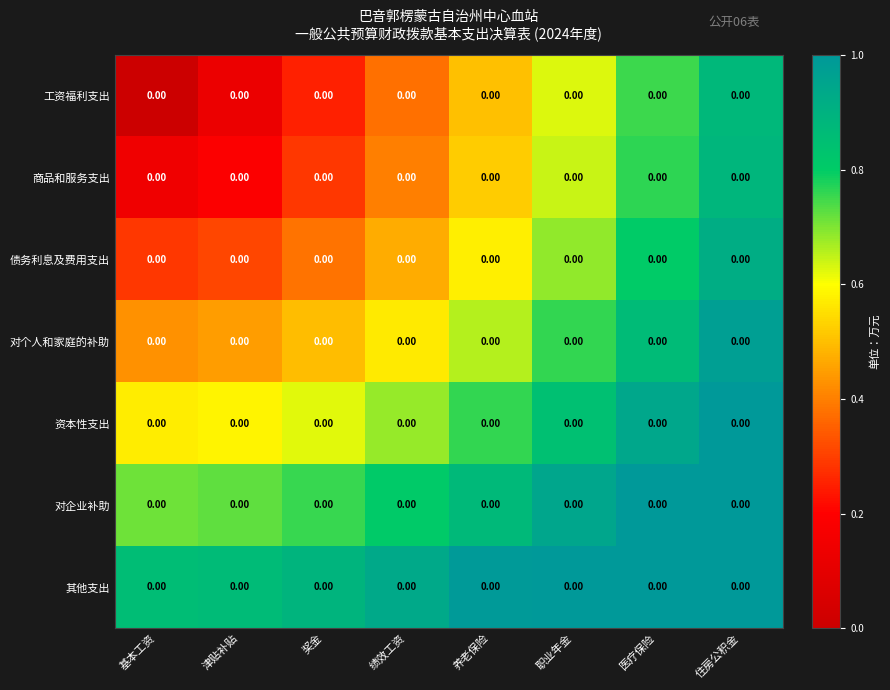

At how many categories does at least one series exceed 0?

8